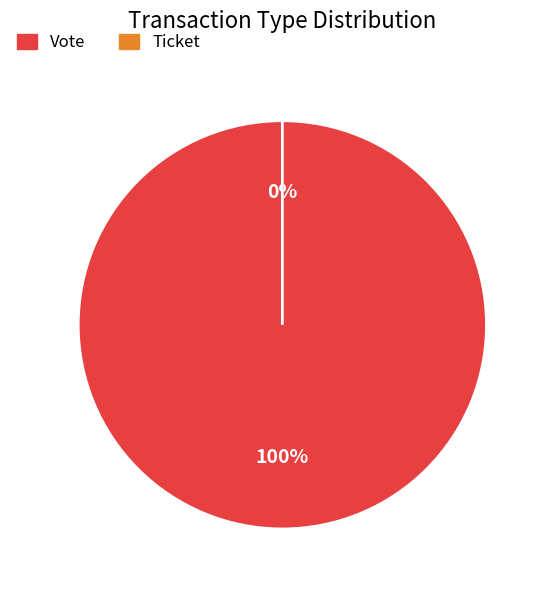

To the nearest percent, what is the combined percentage of Vote and Ticket?

100%